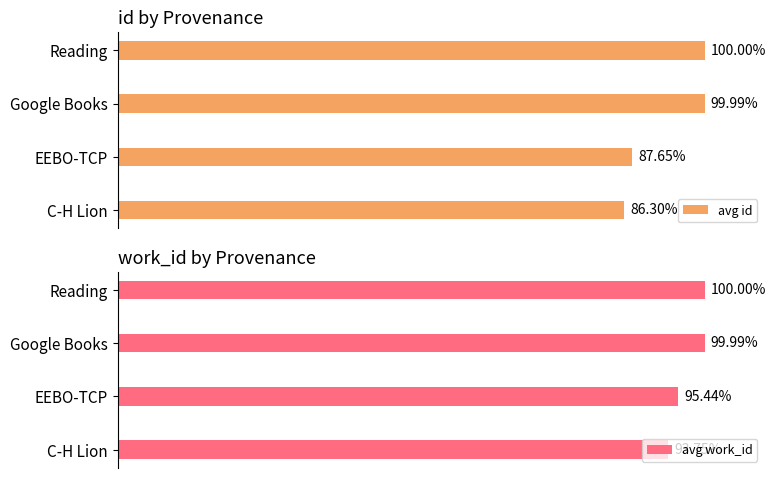

Where is avg id nearest to the value 93?

EEBO-TCP